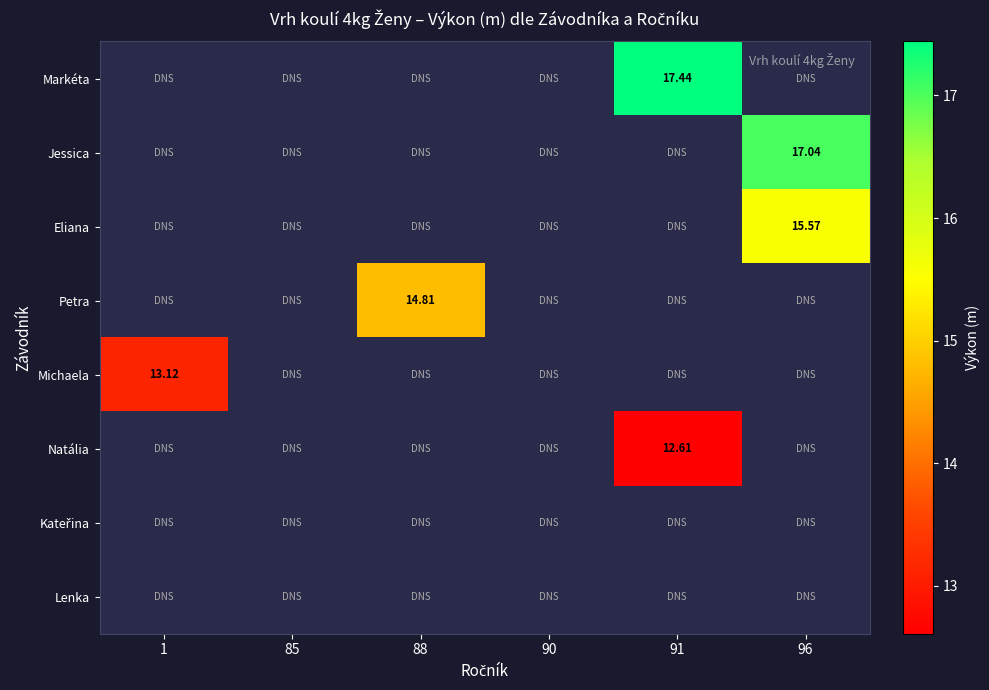

What is the minimum value shown in the chart?

12.6